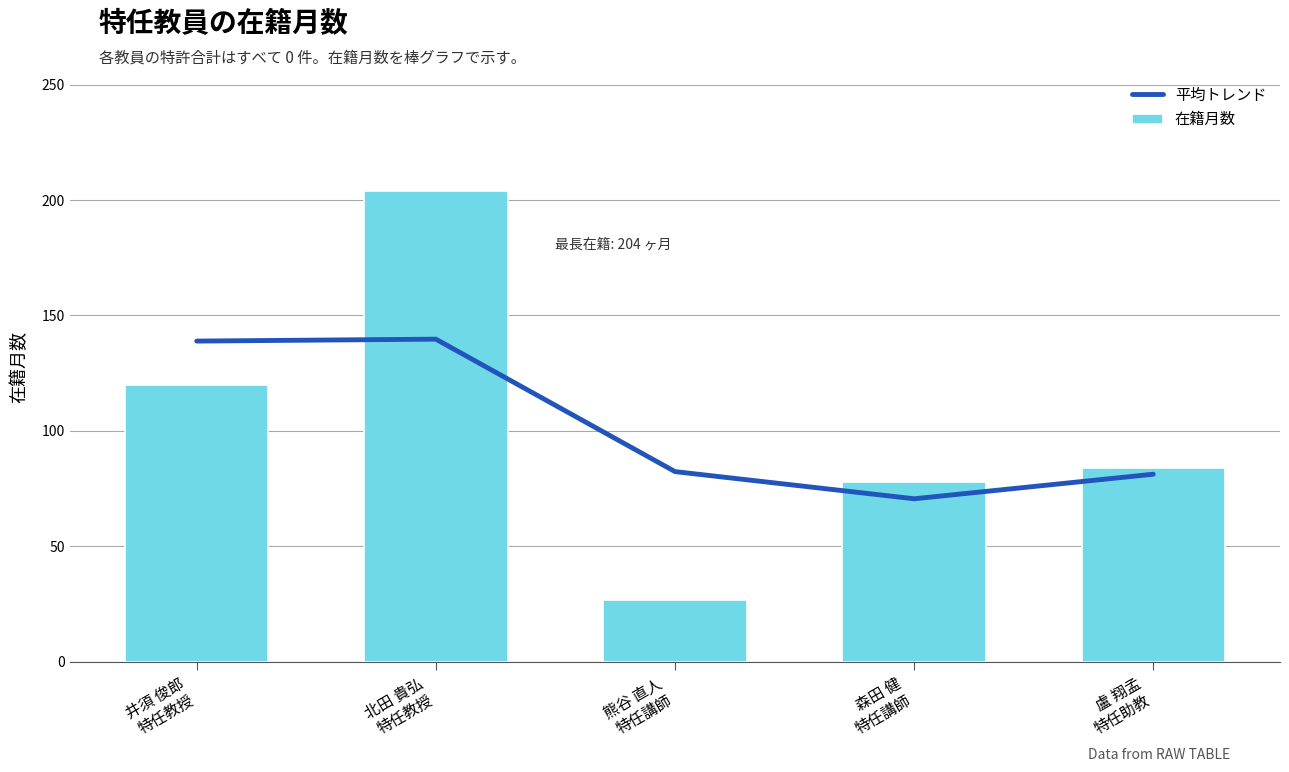

List the labels in order of 在籍月数 value, smallest first.

熊谷 直人
特任講師, 森田 健
特任講師, 盧 翔孟
特任助教, 井須 俊郎
特任教授, 北田 貴弘
特任教授